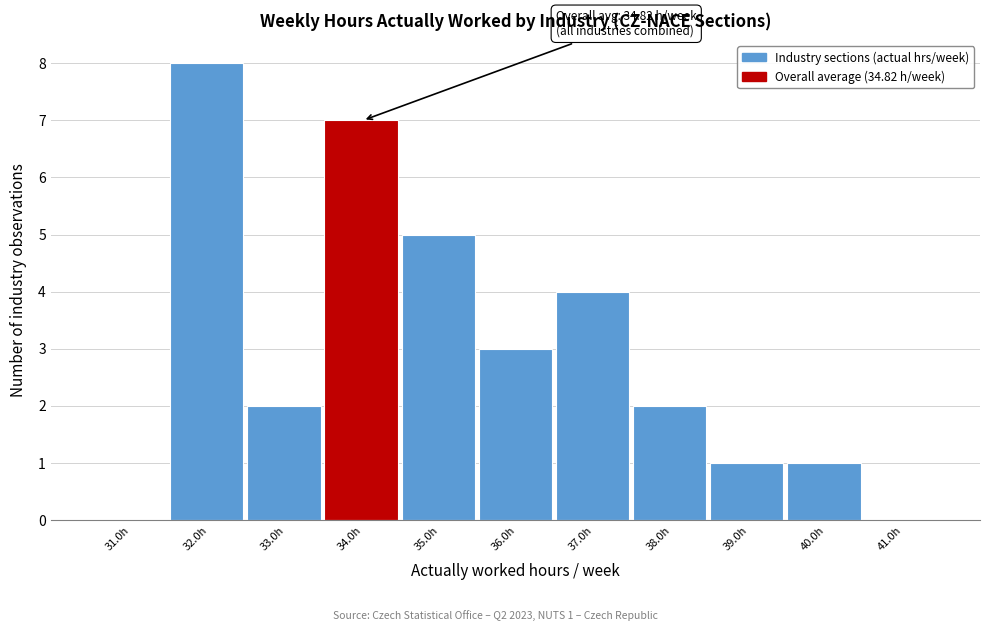

Reading right to left, what are all the values shown in this chart?

41.0h=0	40.0h=1	39.0h=1	38.0h=2	37.0h=4	36.0h=3	35.0h=5	34.0h=7	33.0h=2	32.0h=8	31.0h=0